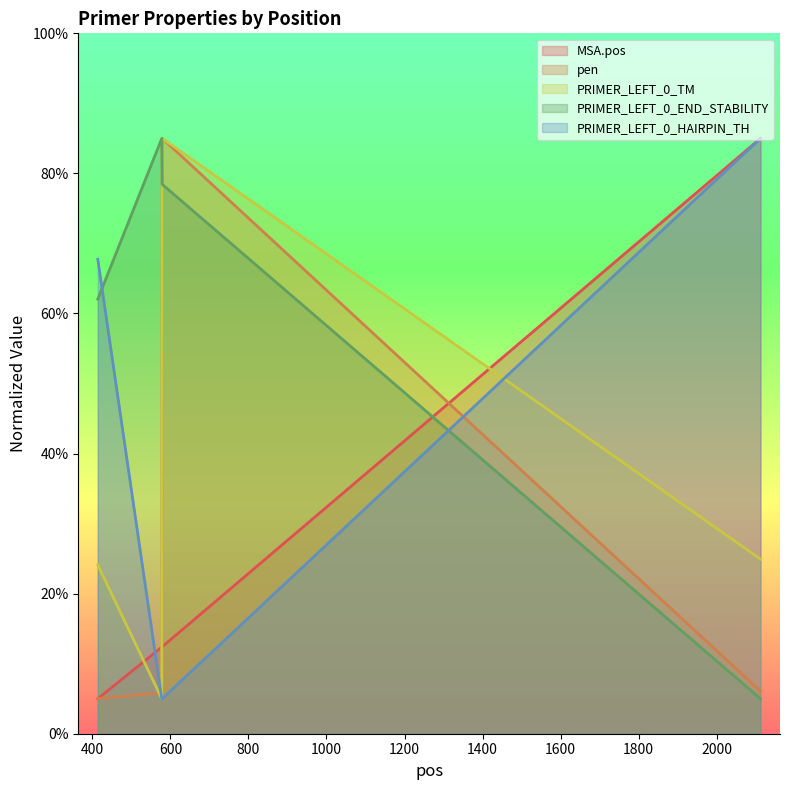

List the series in order of their peak value, lowest first.

MSA.pos, pen, PRIMER_LEFT_0_TM, PRIMER_LEFT_0_END_STABILITY, PRIMER_LEFT_0_HAIRPIN_TH